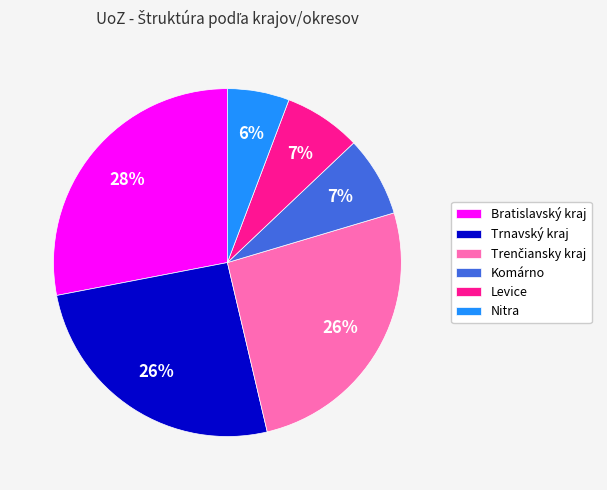

To the nearest percent, what portion does Trnavský kraj represent?

26%